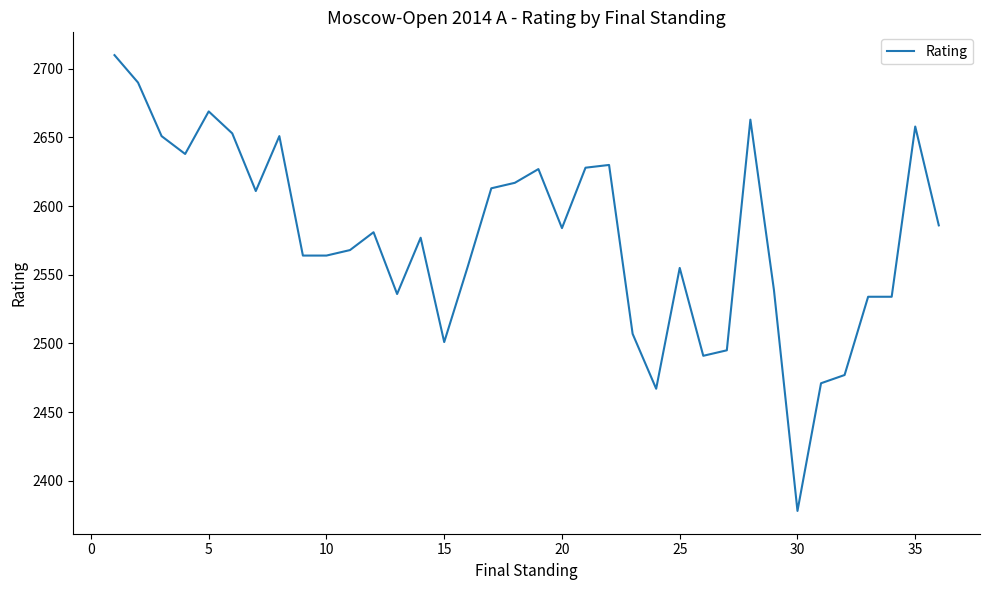

What is the difference between the maximum and minimum values?

332